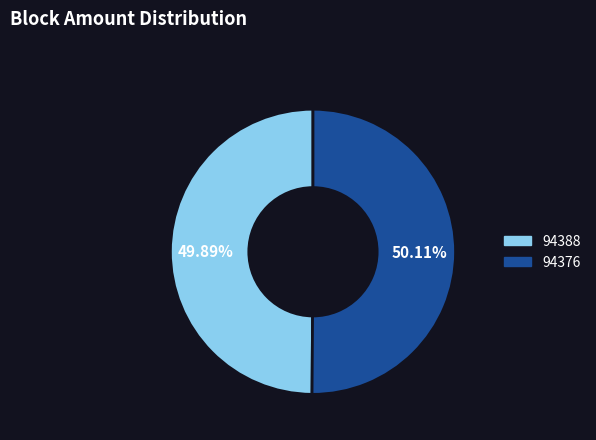

To the nearest percent, what is the average slice percentage?

50%